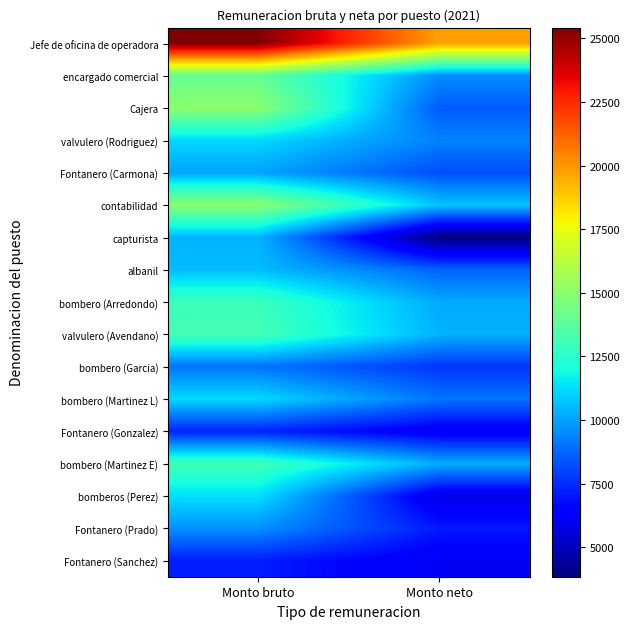

Reading left to right, transcribe all the data shown in this chart.

Jefe de oficina de operadora: Monto bruto=25419.6	Monto neto=19788.3
encargado comercial: Monto bruto=14032.3	Monto neto=9546.8
Cajera: Monto bruto=15065.7	Monto neto=8477.6
valvulero (Rodriguez): Monto bruto=11148.1	Monto neto=9321.1
Fontanero (Carmona): Monto bruto=10032.2	Monto neto=8199.7
contabilidad: Monto bruto=15003.2	Monto neto=10731.6
capturista: Monto bruto=10377.5	Monto neto=3841.5
albanil: Monto bruto=10556.8	Monto neto=8637.6
bombero (Arredondo): Monto bruto=12950.0	Monto neto=10159.3
valvulero (Avendano): Monto bruto=13191.4	Monto neto=10344.6
bombero (Garcia): Monto bruto=9032.2	Monto neto=7640.0
bombero (Martinez L): Monto bruto=11167.2	Monto neto=9037.0
Fontanero (Gonzalez): Monto bruto=7299.5	Monto neto=6120.9
bombero (Martinez E): Monto bruto=13077.5	Monto neto=10244.9
bomberos (Perez): Monto bruto=11292.2	Monto neto=5801.1
Fontanero (Prado): Monto bruto=9643.5	Monto neto=7094.3
Fontanero (Sanchez): Monto bruto=7174.5	Monto neto=6097.1